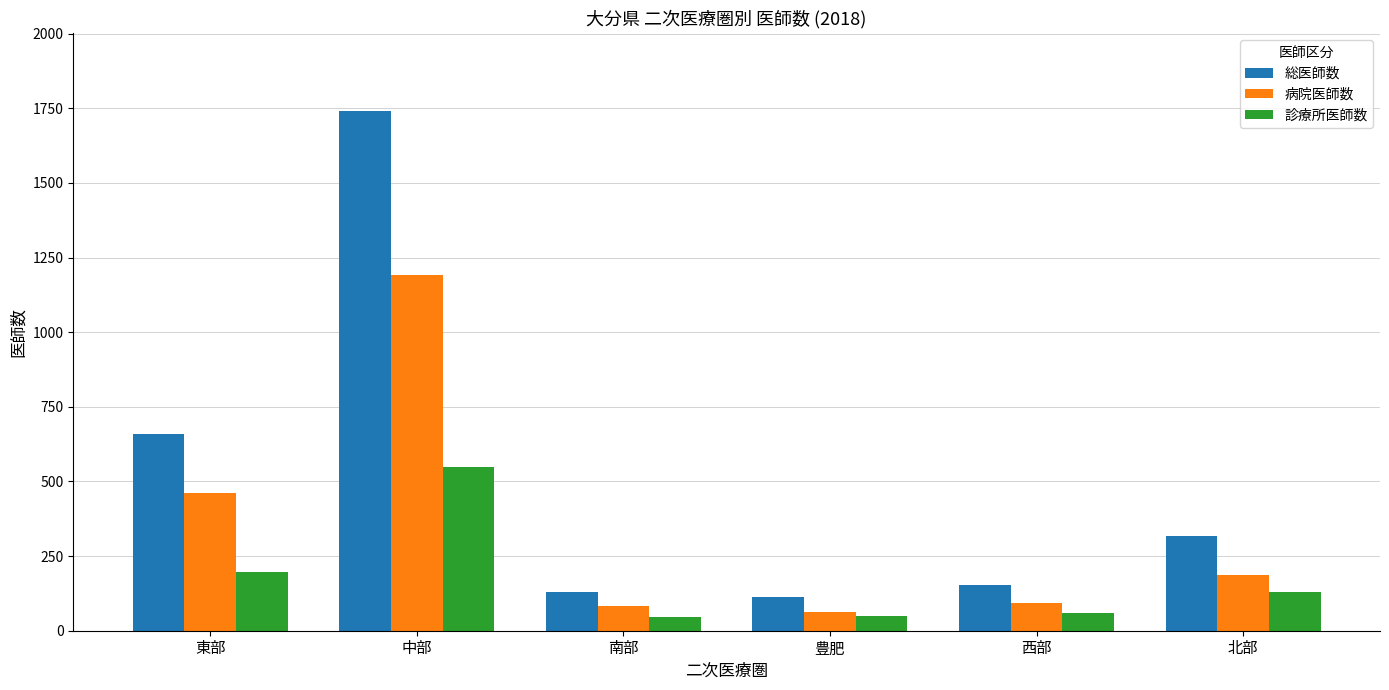

At 西部, list the series in order from smallest to largest.

診療所医師数, 病院医師数, 総医師数